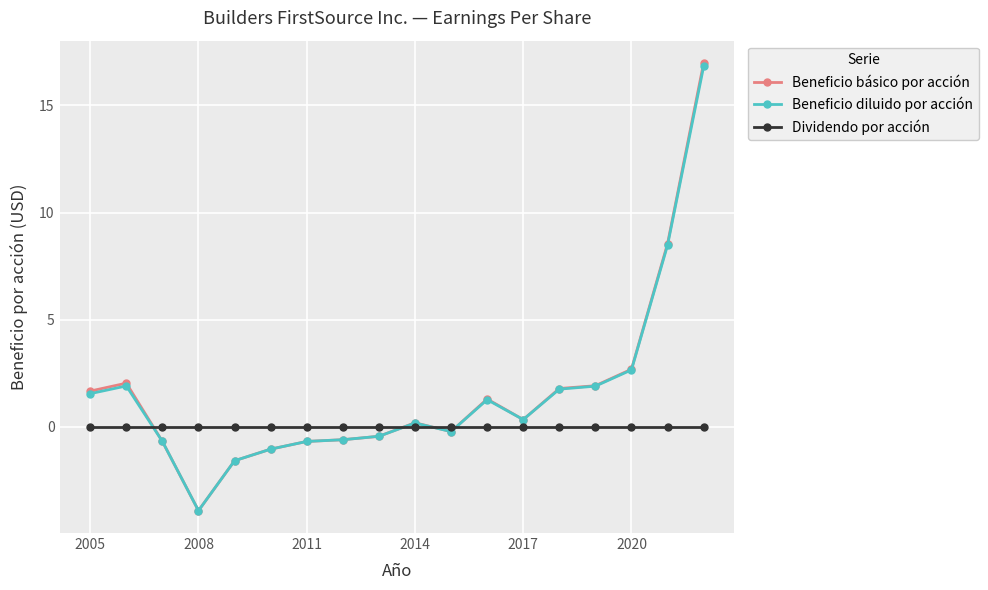

What is the highest value of the Beneficio diluido por acción series?

16.8